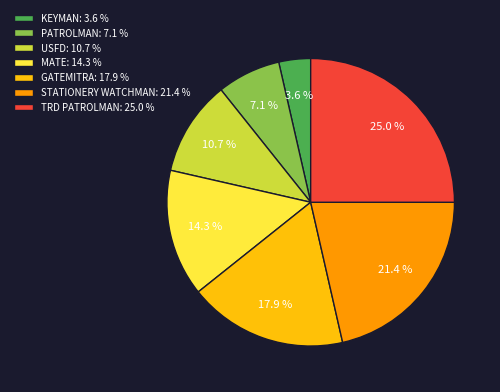

Combined, what portion of the pie is MATE: 14.3 % and USFD: 10.7 %?

25.0%